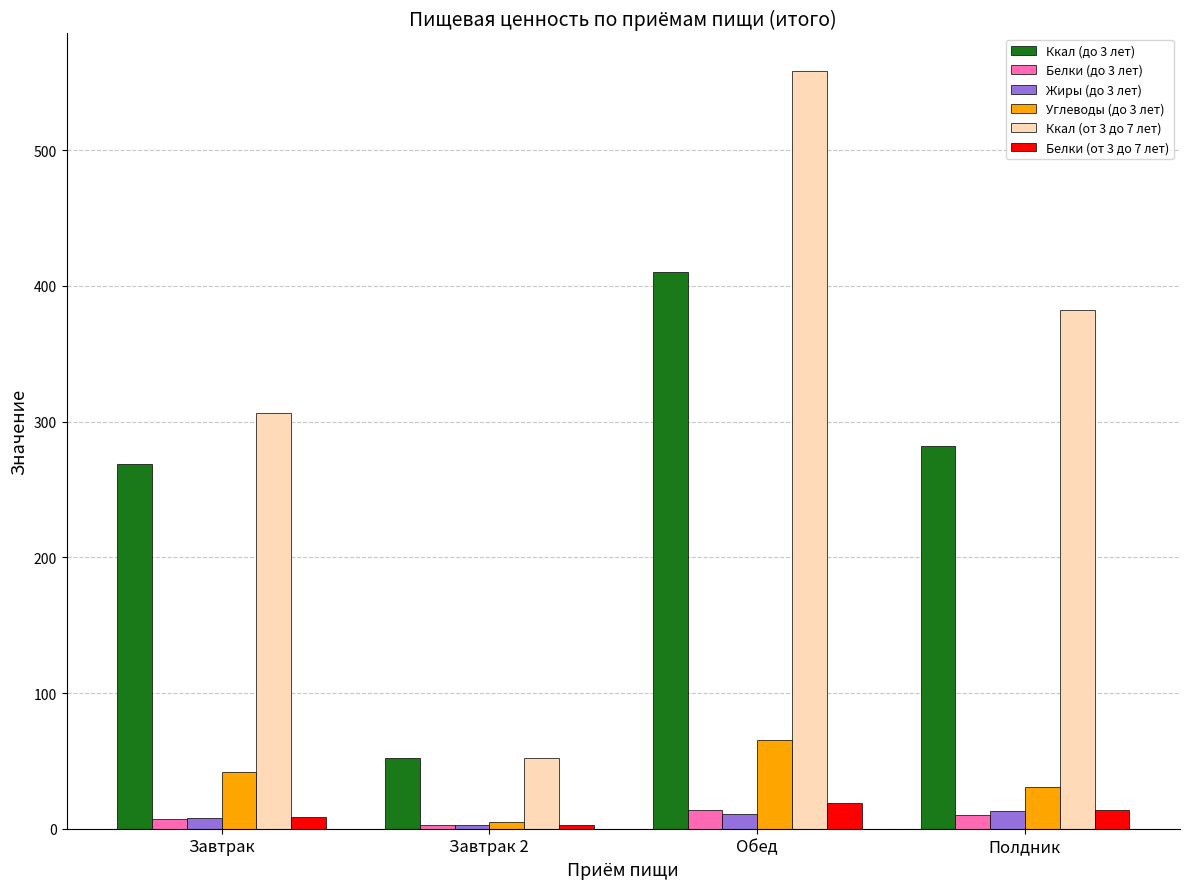

What is the label of the 1st bar from the right?

Полдник